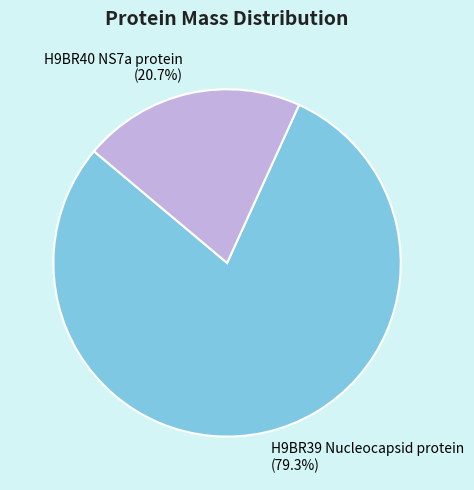

Which slice represents more than half of the pie?

H9BR39 Nucleocapsid protein